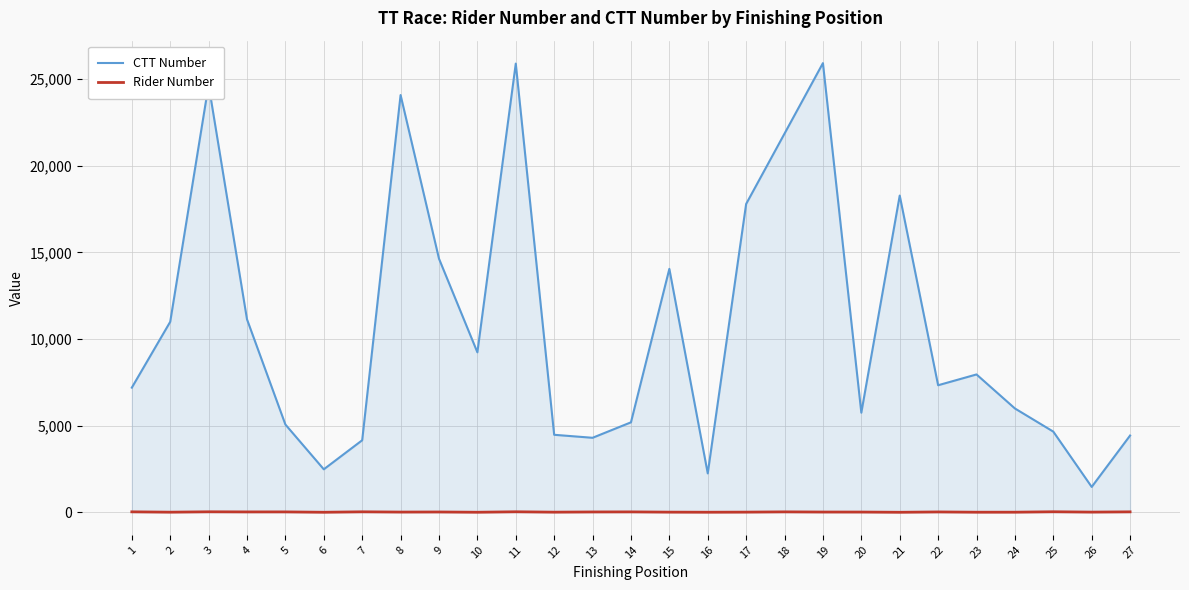

What is the lowest value of the CTT Number series?

1467